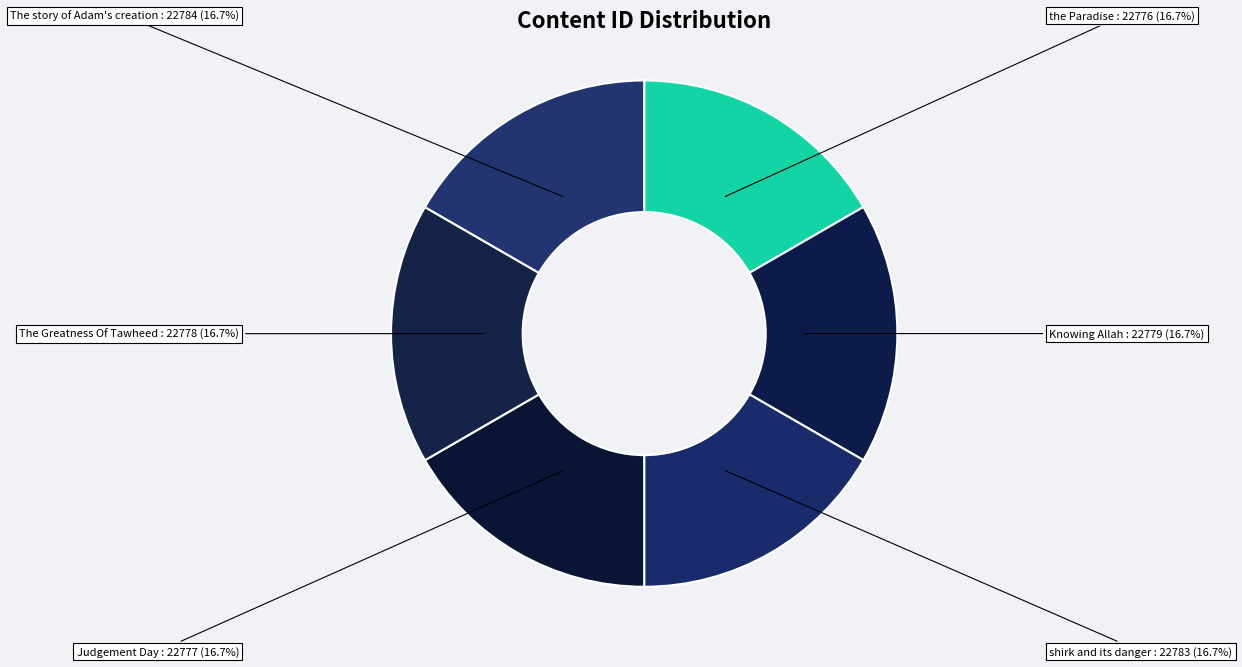

What is the ratio of the value at shirk and its danger to the value at The story of Adam's creation?

1.0